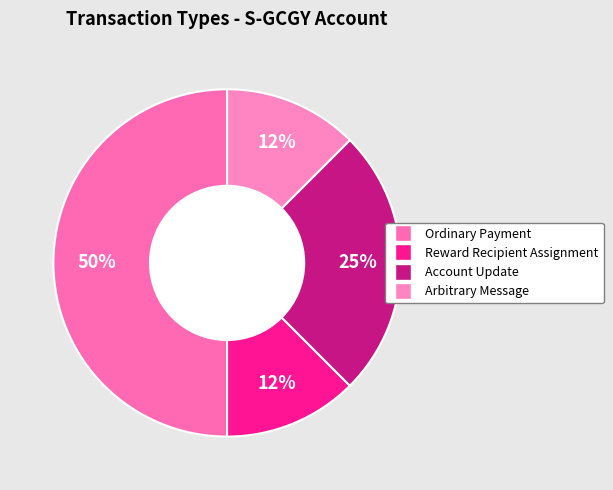

How many slices are in this pie chart?

4